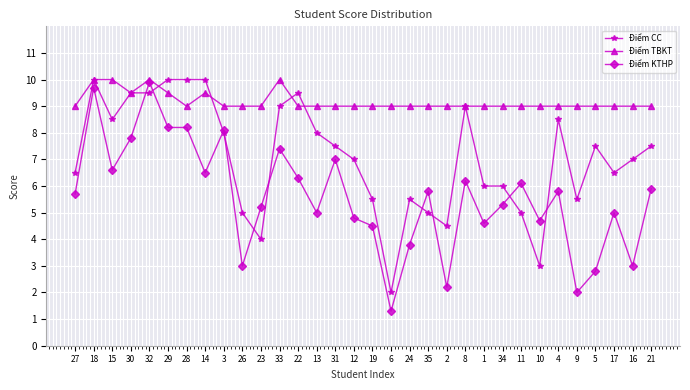

Is it true that Điểm CC equals 4.5 at 2?

True